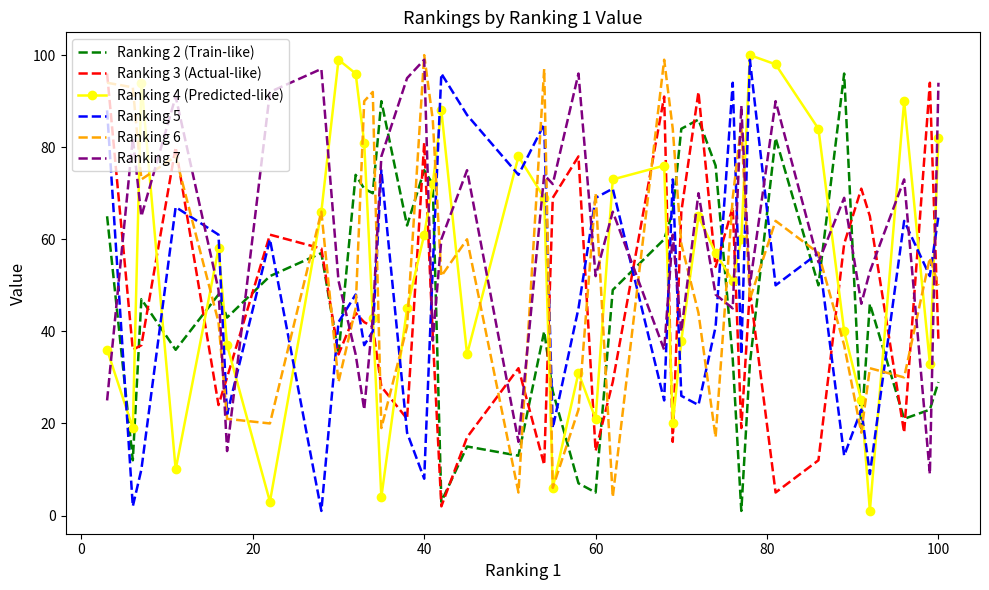

Which series has the widest spread of values?

Ranking 4 (Predicted-like)